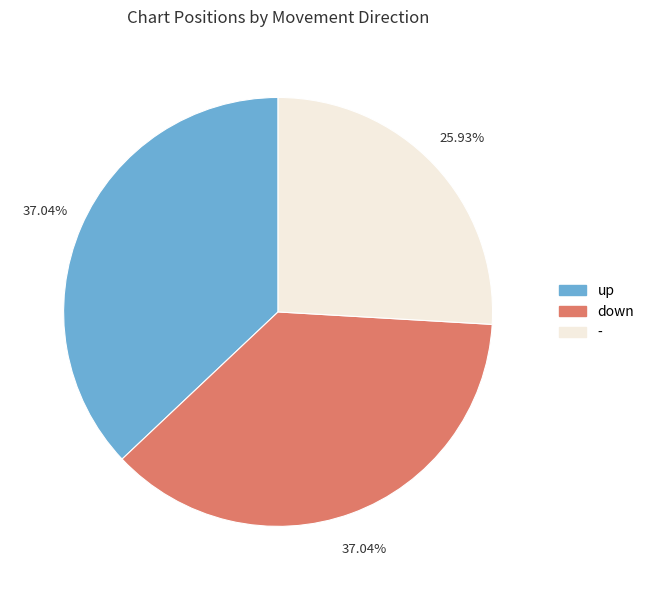

How many slices are in this pie chart?

3